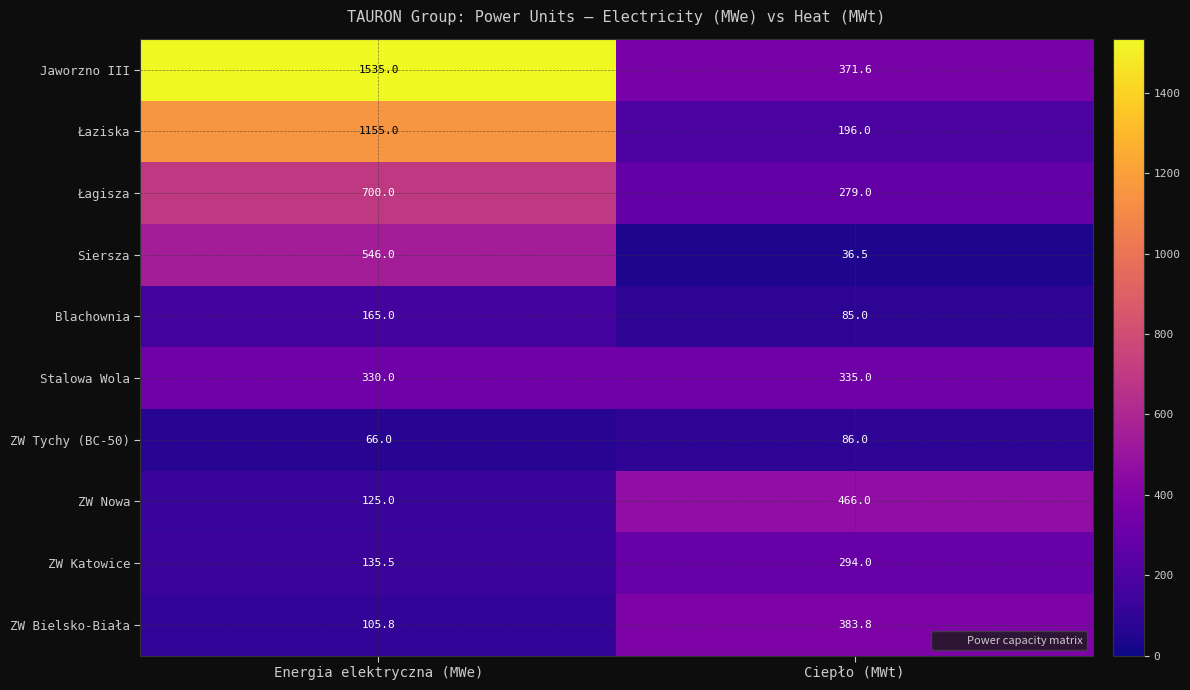

The value of Siersza at Ciepło (MWt) is 24.0. True or false?

False